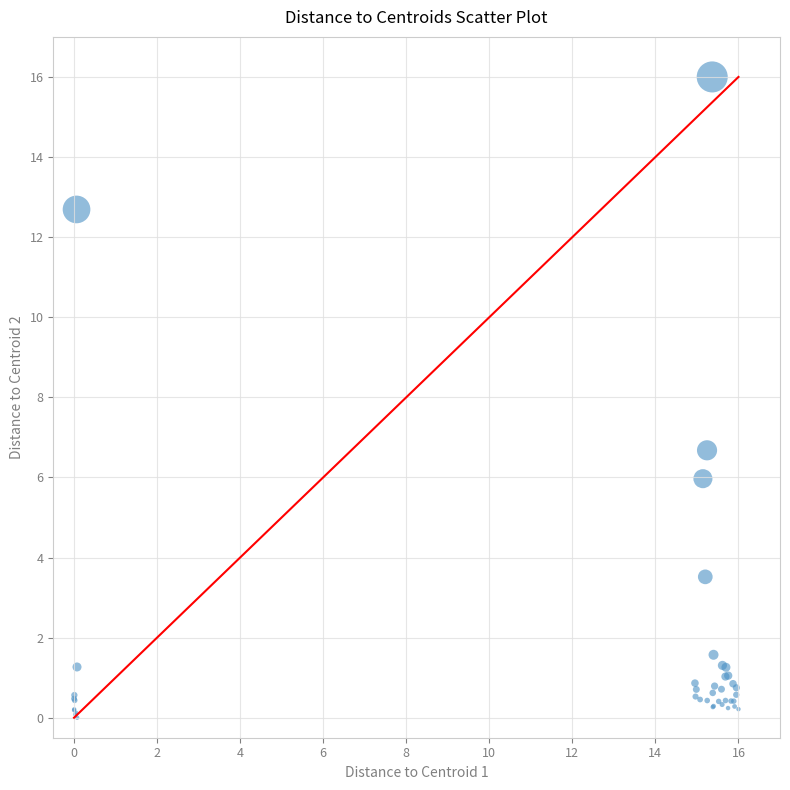

What Y value in the scatter plot is closest to 8?

6.7